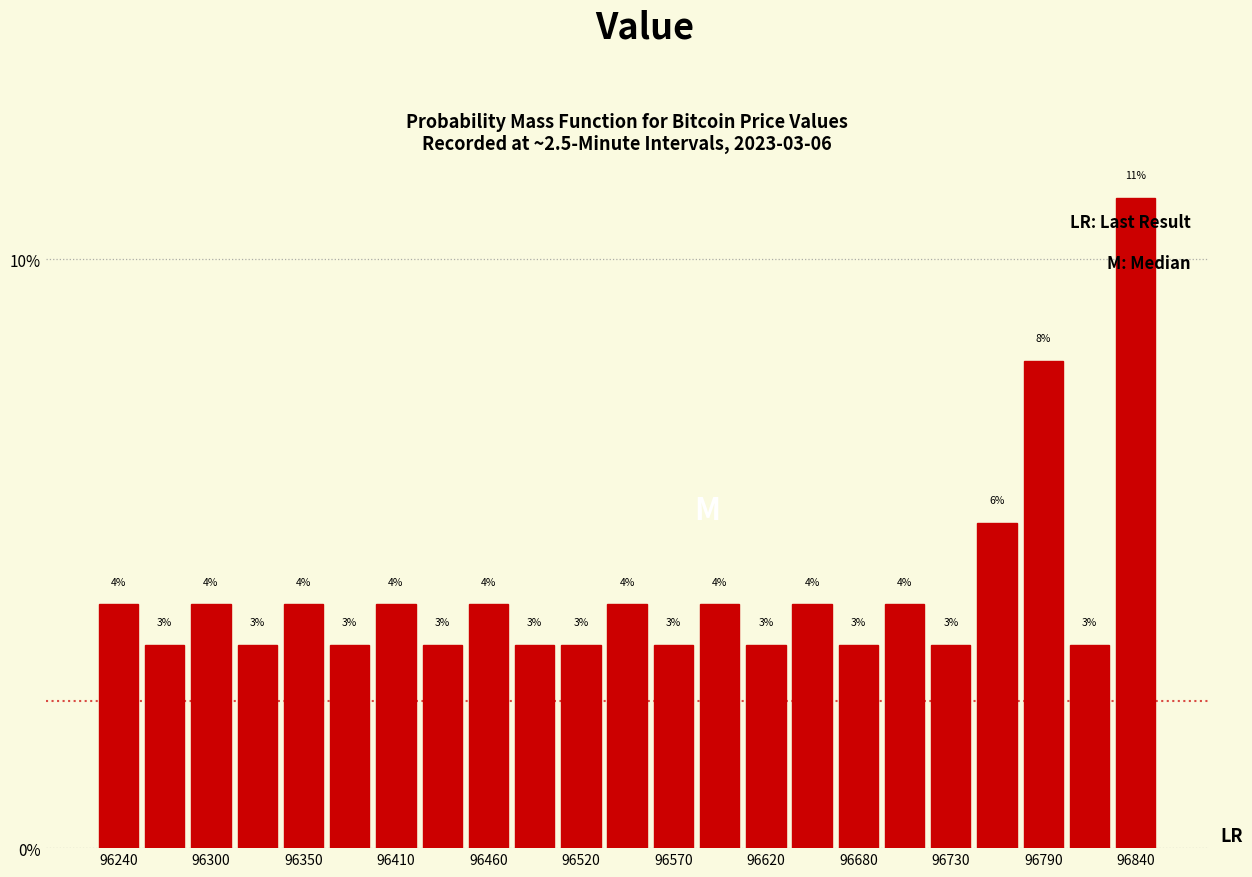

Around what value on the x-axis is the tallest bar? Give the approximate position of its centre, as read against the axis.

96840